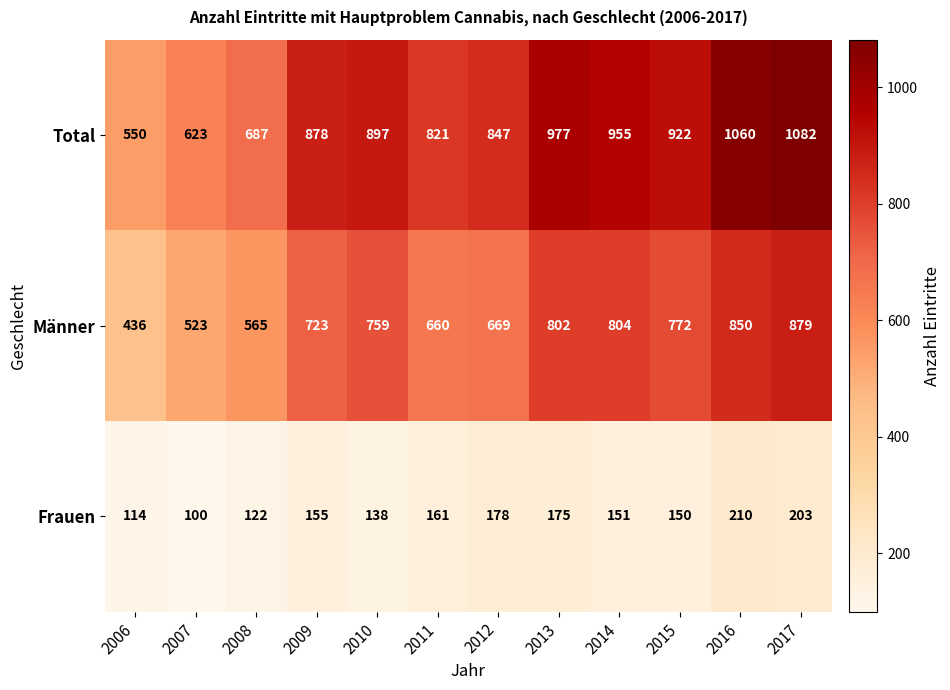

Which series changed the most between 2014 and 2017?

Total